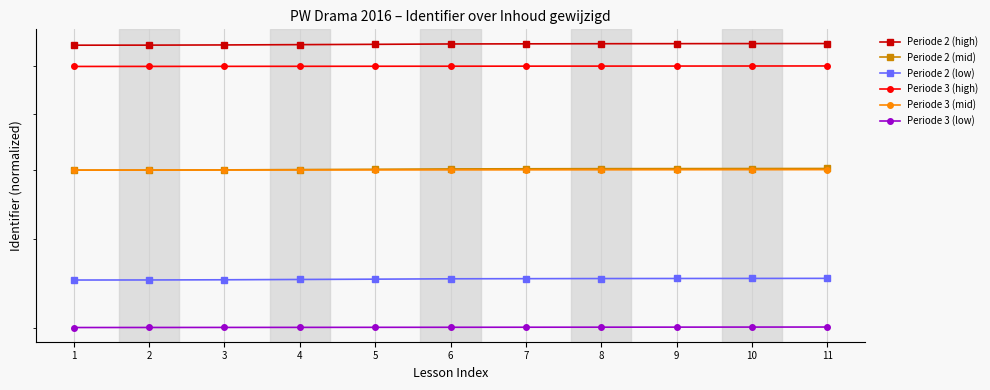

At 6, list the series in order from smallest to largest.

Periode 3 (low), Periode 2 (low), Periode 3 (mid), Periode 2 (mid), Periode 3 (high), Periode 2 (high)